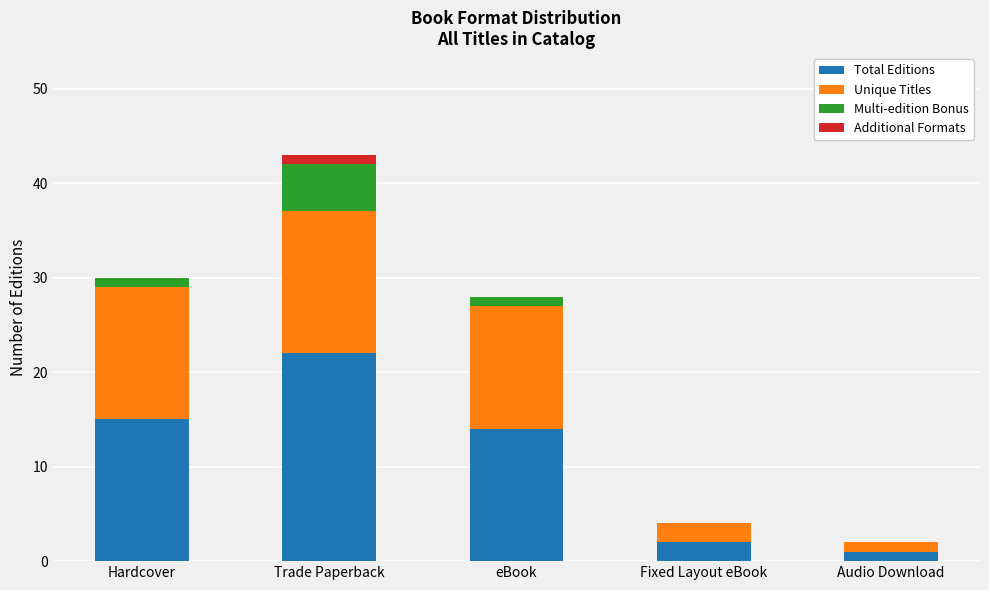

What is the maximum value for Total Editions?

22